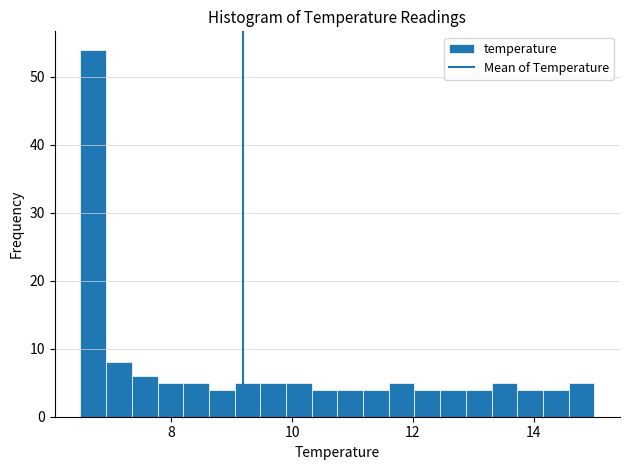

Around what value on the x-axis is the tallest bar? Give the approximate position of its centre, as read against the axis.

6.8